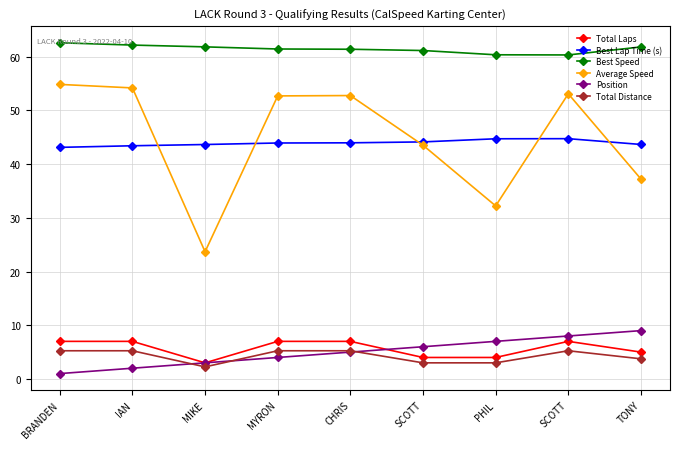

True or false: Best Speed has more than 0 points higher than both neighbors.

False